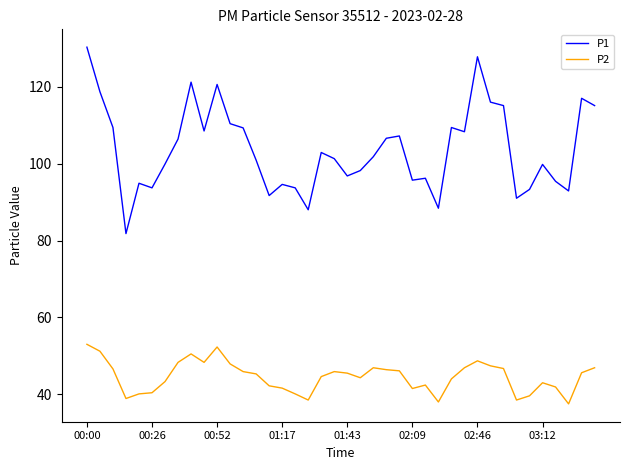

In P1, how many points are higher than both neighbors (excluding endpoints)?

11